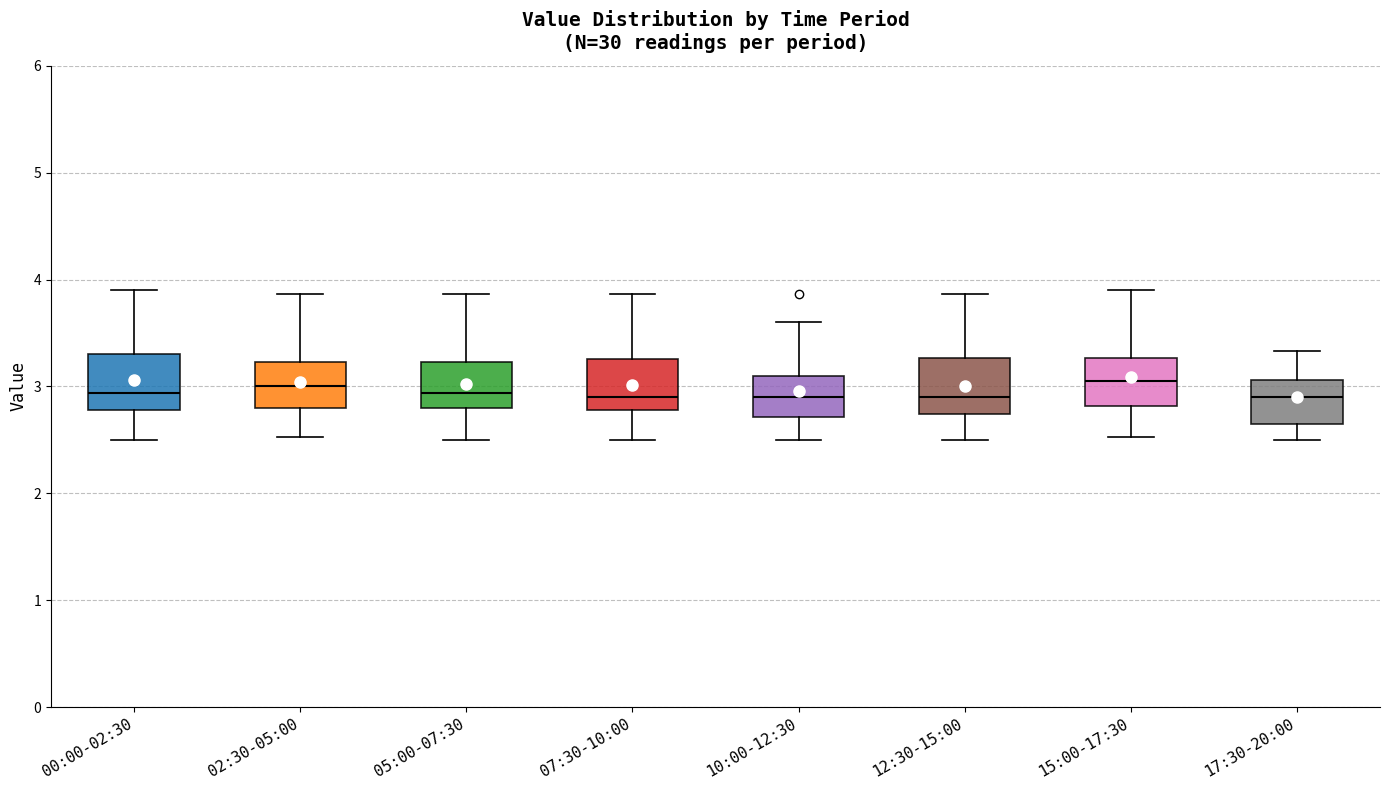

Where is the upper edge of the box for 10:00-12:30 on the y-axis? The values are not printed on the chart, so give them approximately, as read against the axis.

3.1